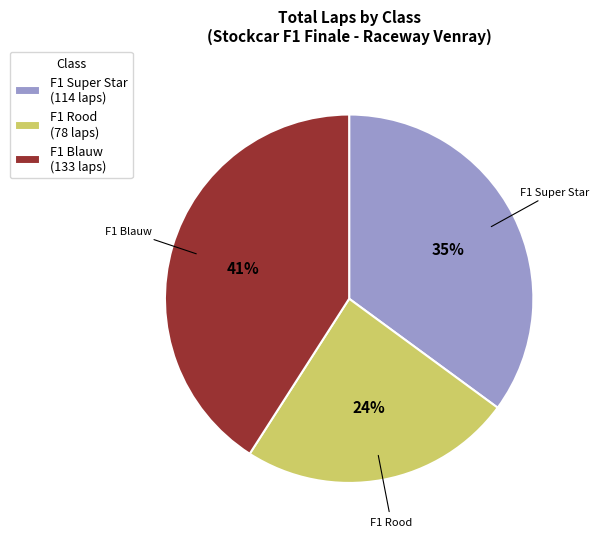

Do F1 Rood (78 laps) and F1 Super Star (114 laps) together represent more than half of the pie?

Yes